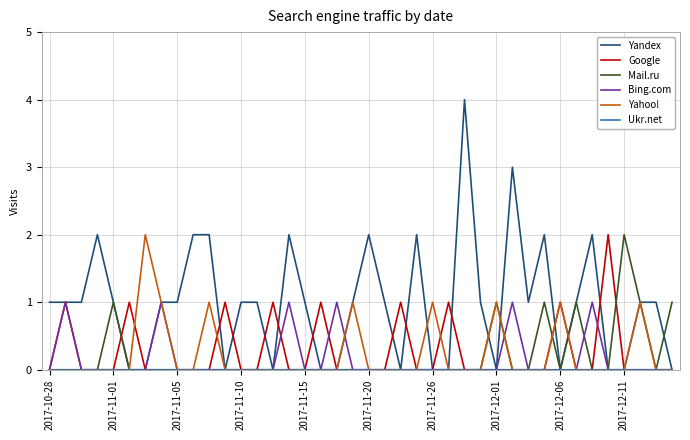

Which series has the widest spread of values?

Yandex